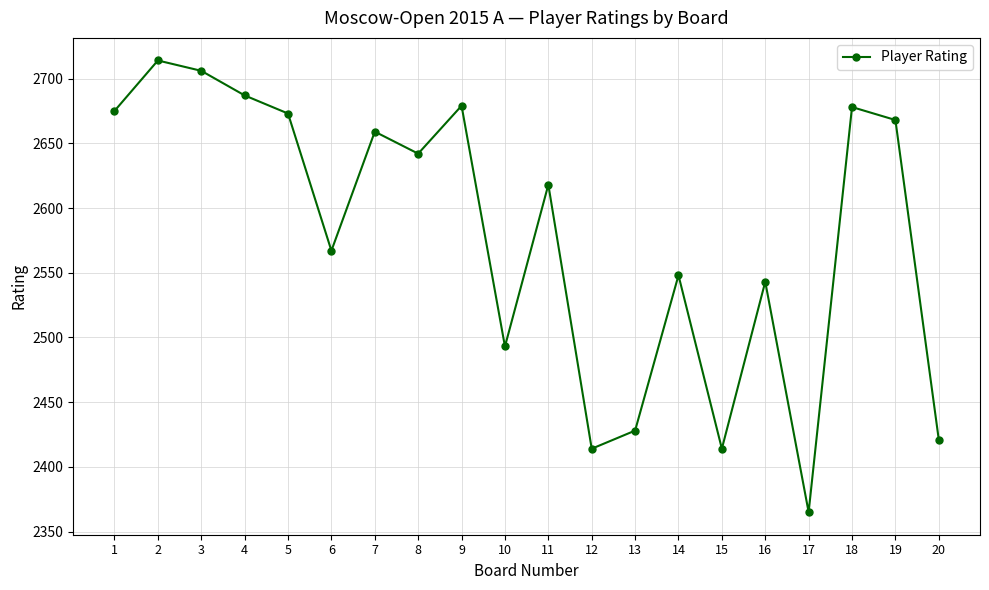

How many interior local peaks (higher than both neighbors) does the data have?

7